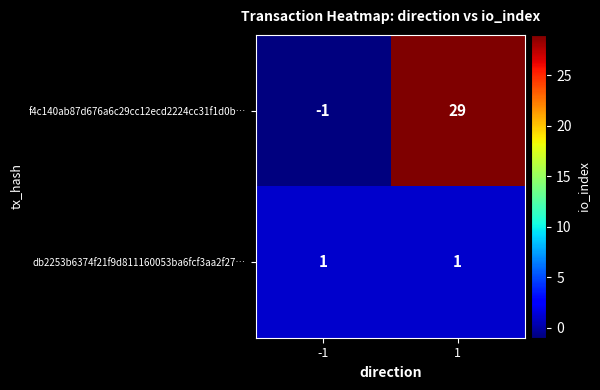

Rank the categories by f4c140ab87d676a6c29cc12ecd2224cc31f1d0b… value from highest to lowest.

1, -1